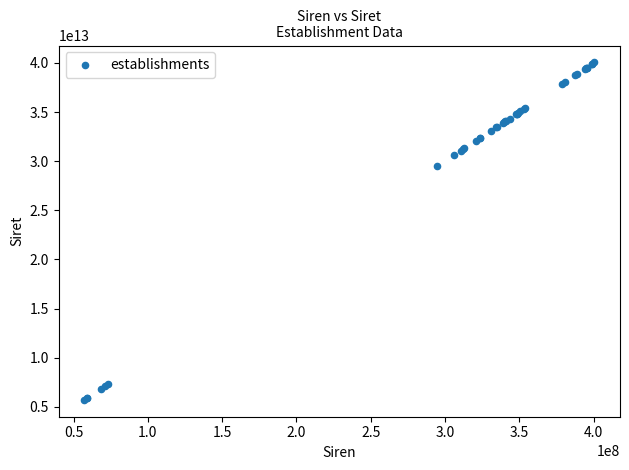

What Y value in the scatter plot is closest to 22884653900021?

29490072500010